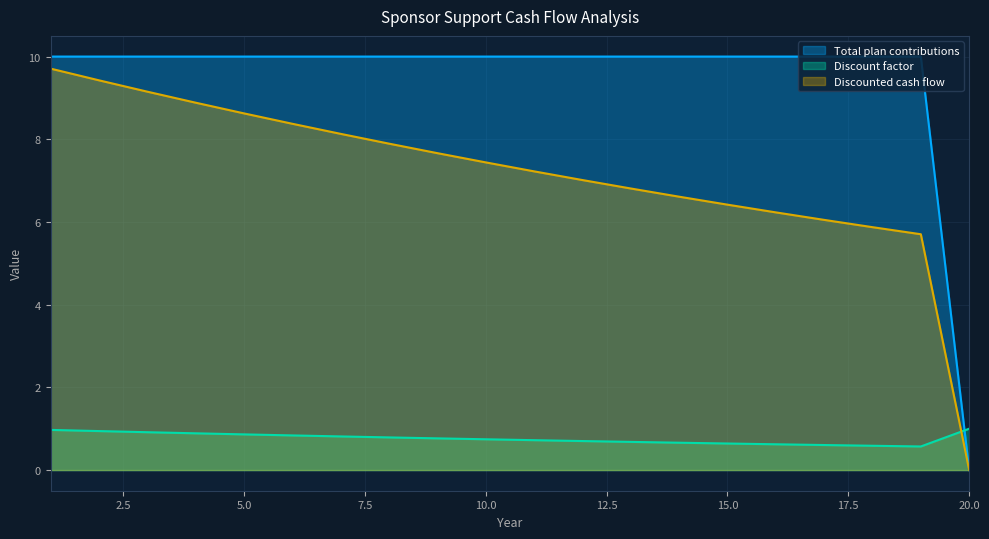

True or false: Total plan contributions has more than 0 interior local peaks.

False